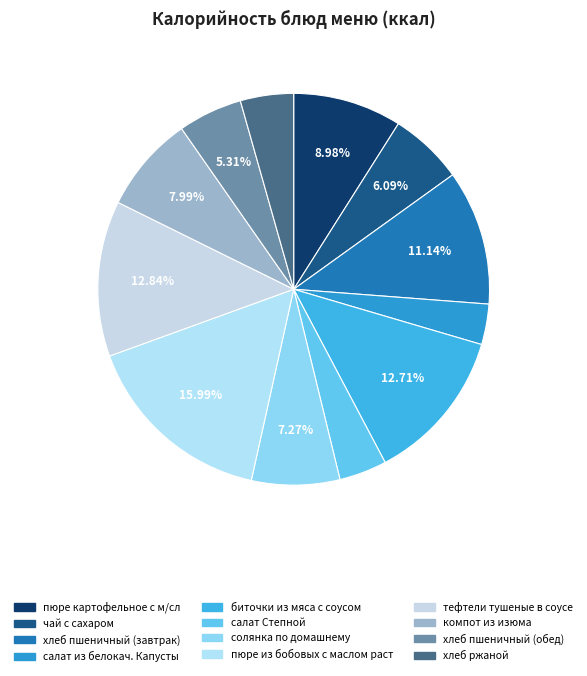

Rank the categories by value from lowest to highest.

салат из белокач. Капусты, салат Степной, хлеб ржаной, хлеб пшеничный (обед), чай с сахаром, солянка по домашнему, компот из изюма, пюре картофельное с м/сл, хлеб пшеничный (завтрак), биточки из мяса с соусом, тефтели тушеные в соусе, пюре из бобовых с маслом раст